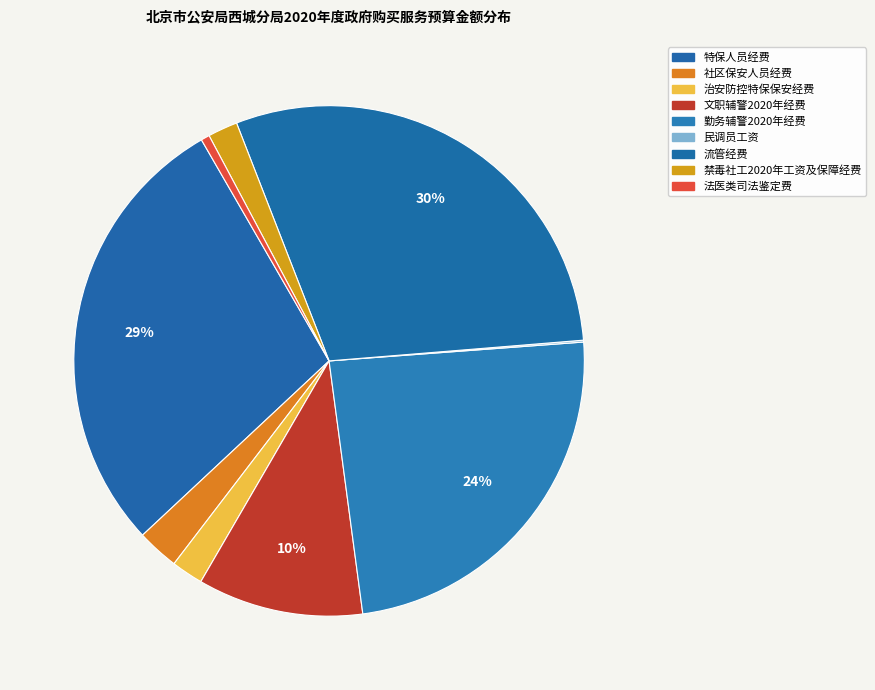

What is the smallest slice in the pie chart?

民调员工资